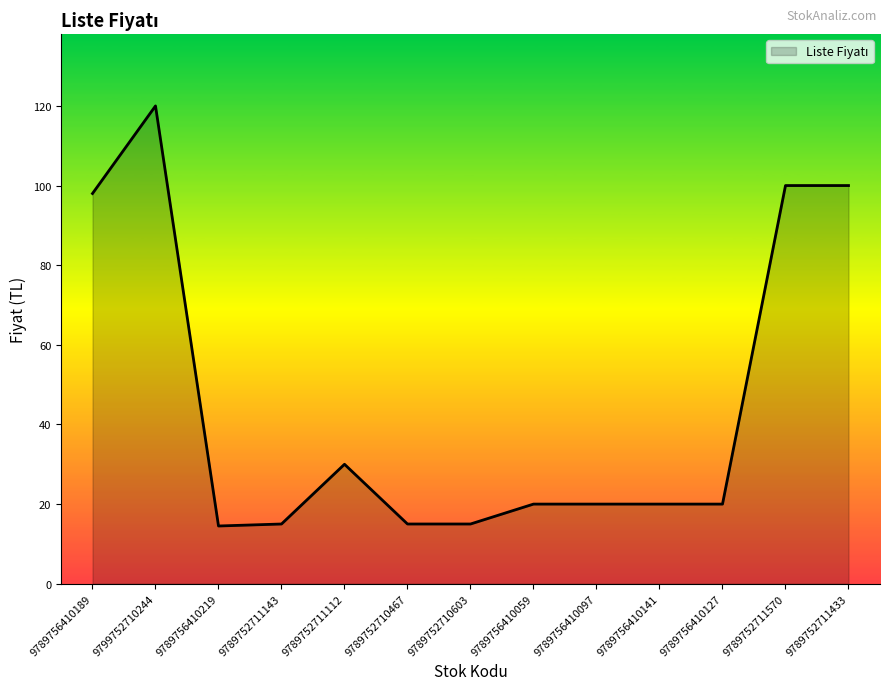

What is the difference between the maximum and minimum values?

105.5